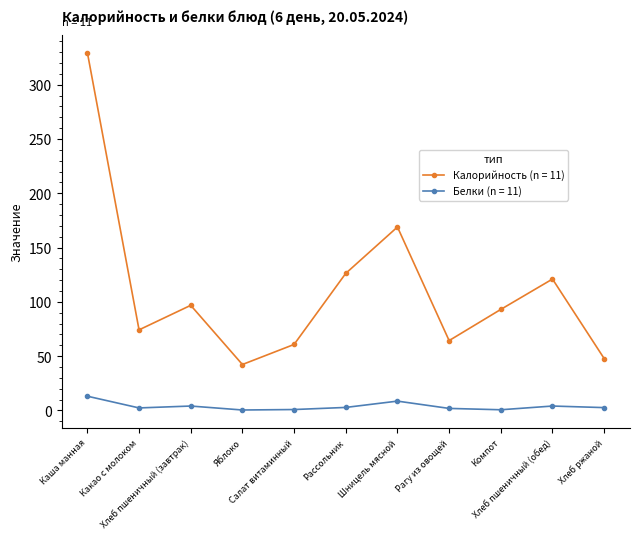

List the series in order of their overall mean, highest first.

Калорийность (n = 11), Белки (n = 11)